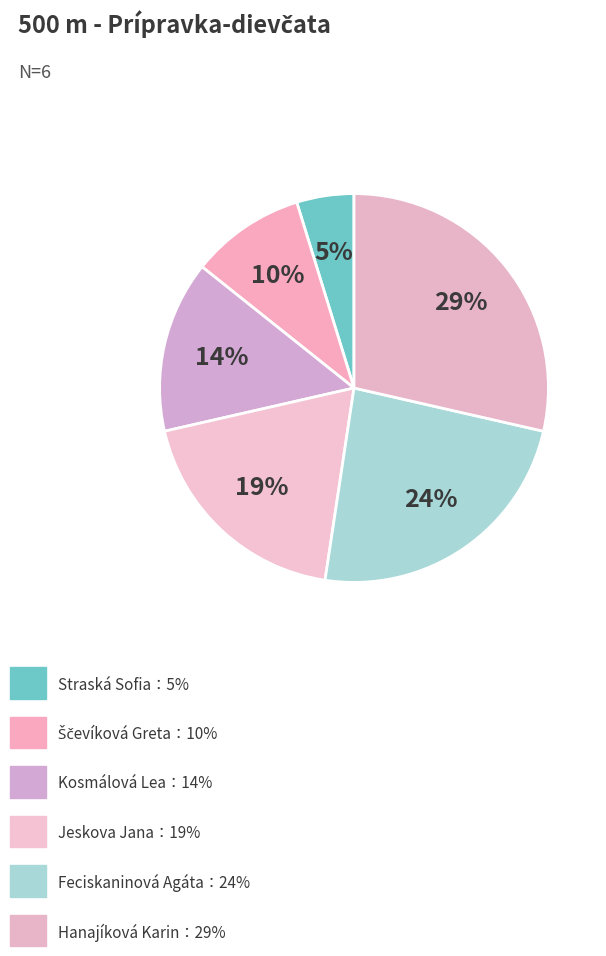

How many segments does this pie chart have?

6